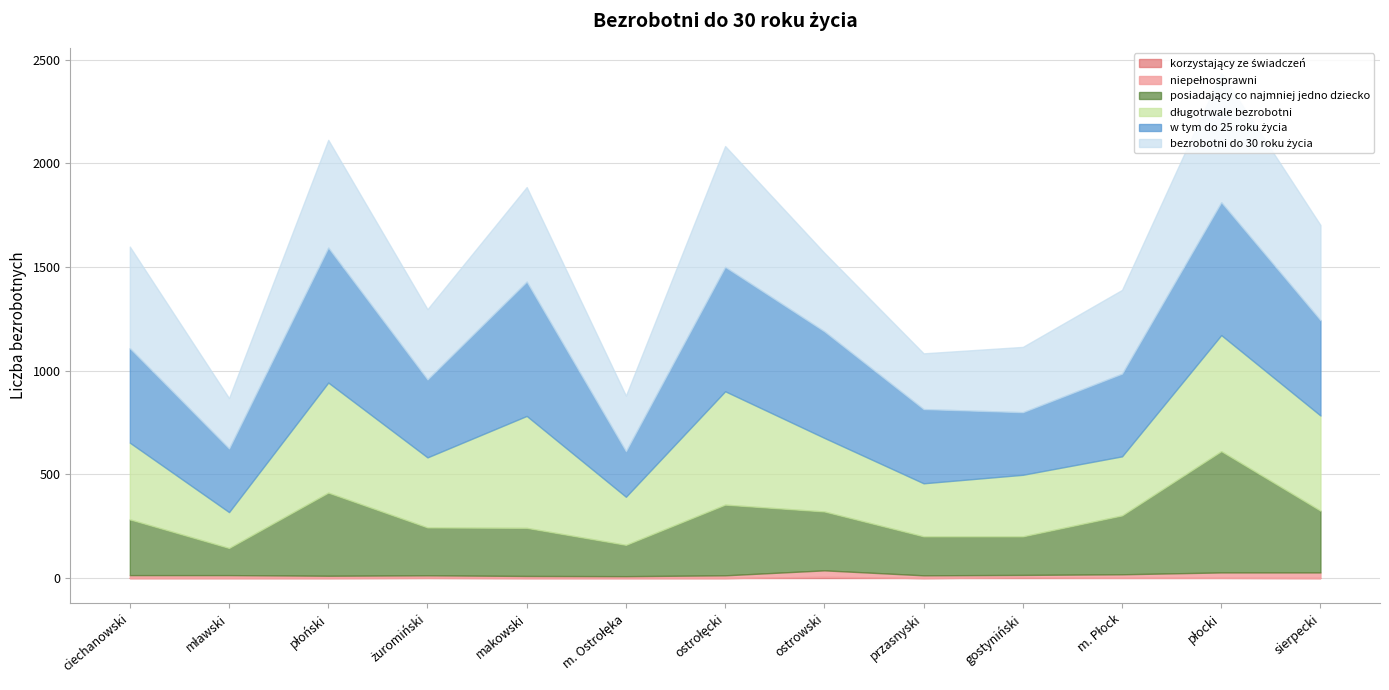

True or false: bezrobotni do 30 roku życia and długotrwale bezrobotni cross at least once.

False